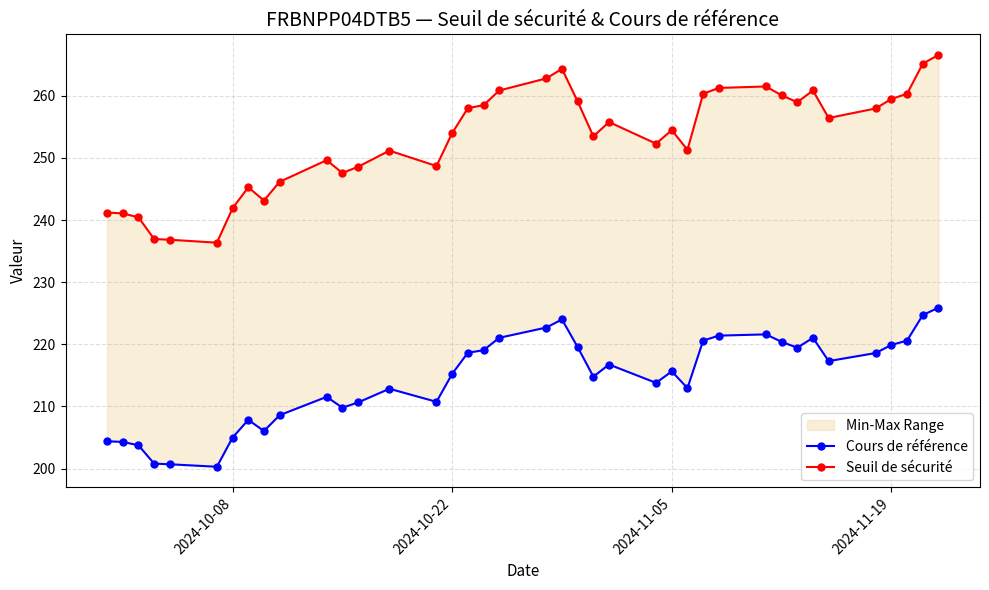

What are all the series names shown in the legend?

Cours de référence, Seuil de sécurité